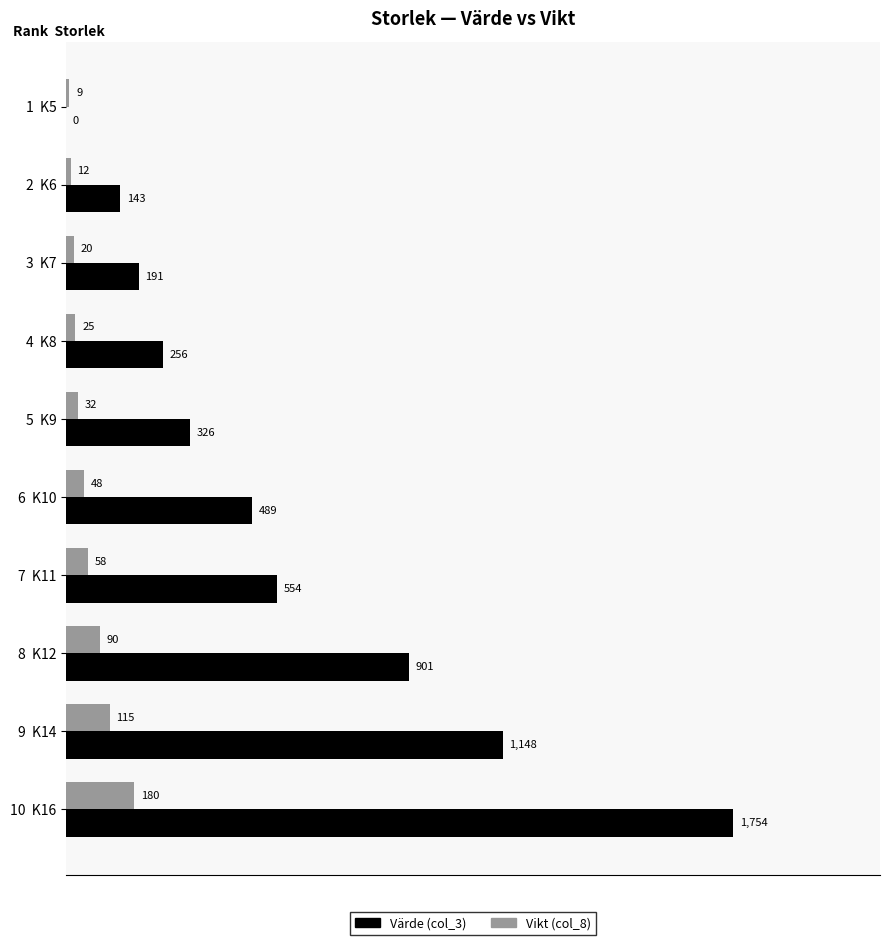

What is the greatest value displayed?

1754